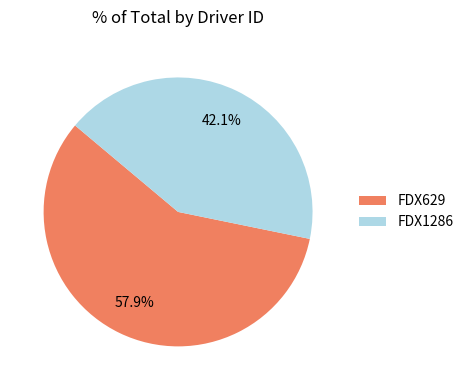

How many slices are in this pie chart?

2